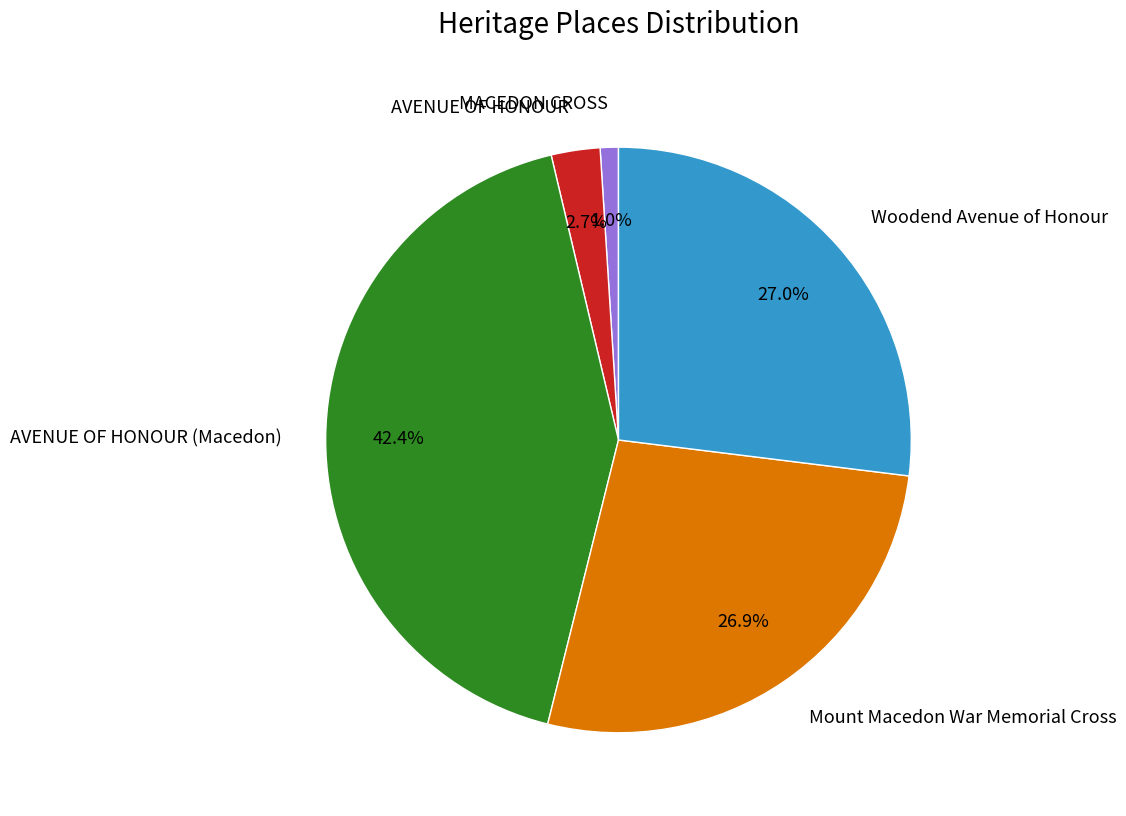

What portion of the pie excludes Woodend Avenue of Honour?

73.0%